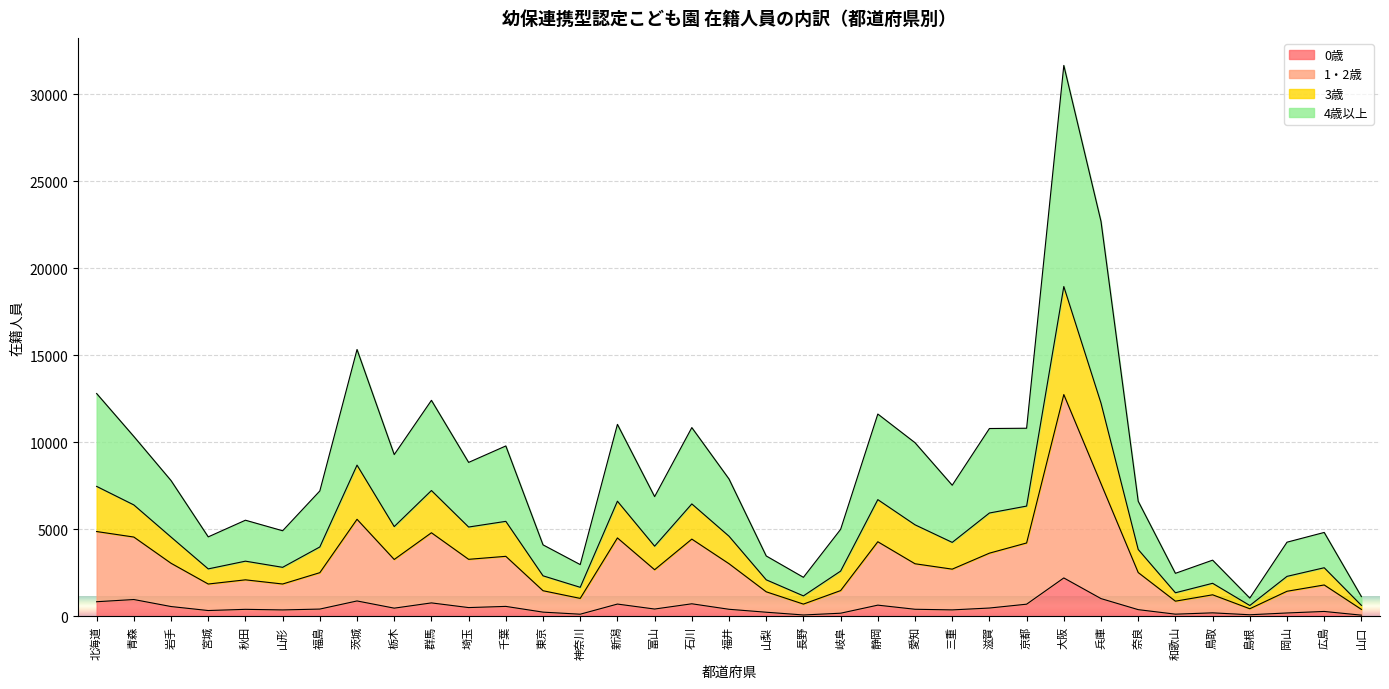

At which category is the sum across all series the highest?

大阪